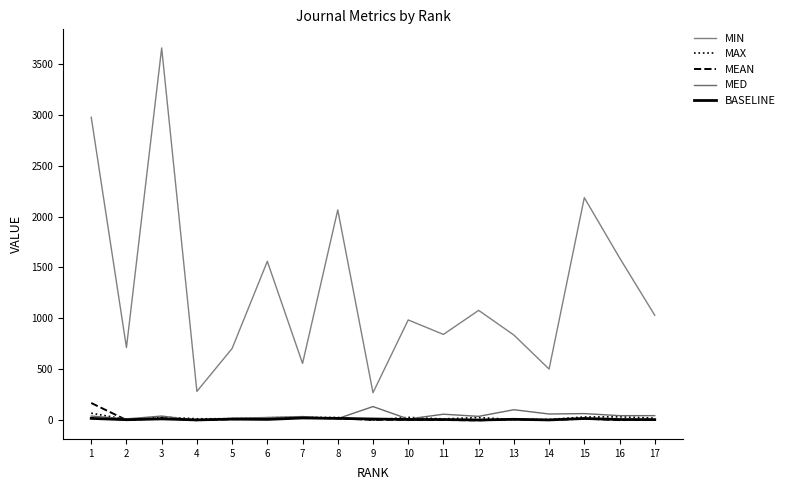

Where is MEAN nearest to the value 85?

7